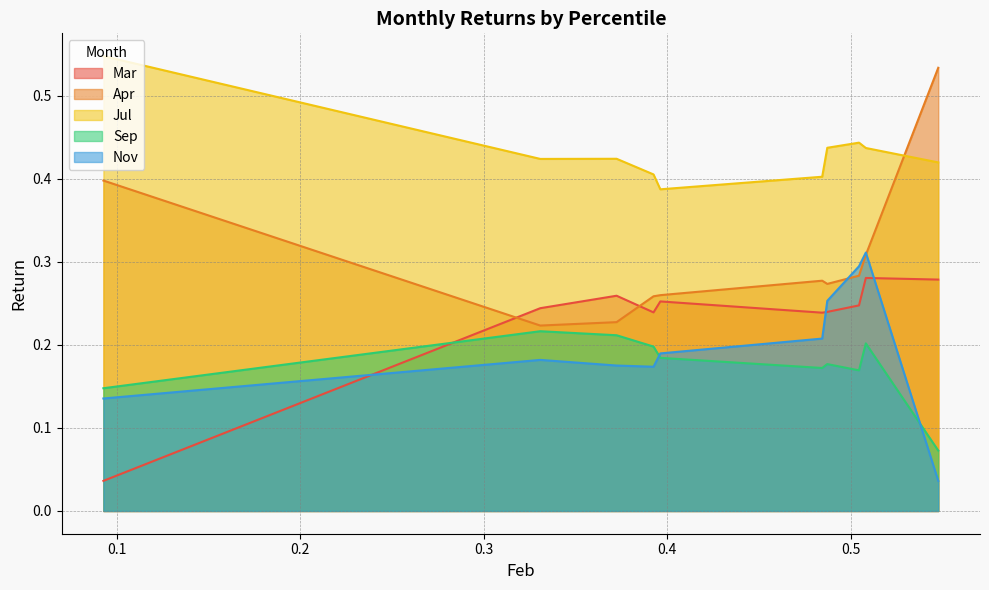

Is it true that Apr equals 0.3 at pct55?

True